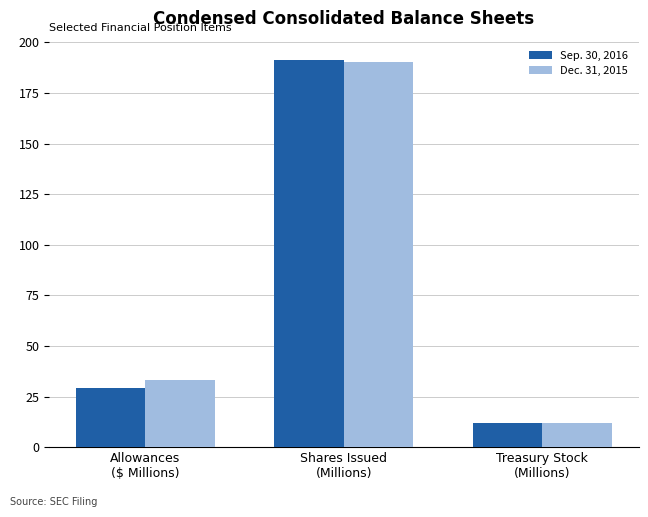

Does the chart contain any negative values?

No